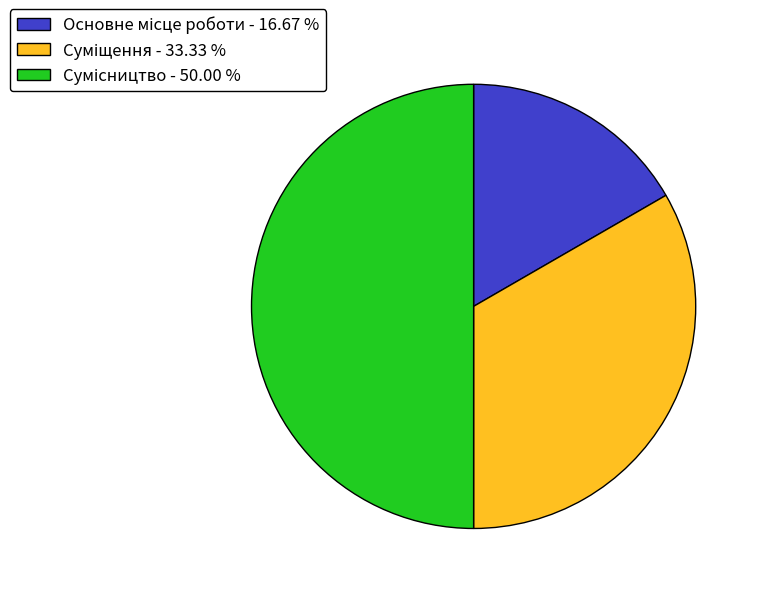

Which slice is the largest?

Сумісництво